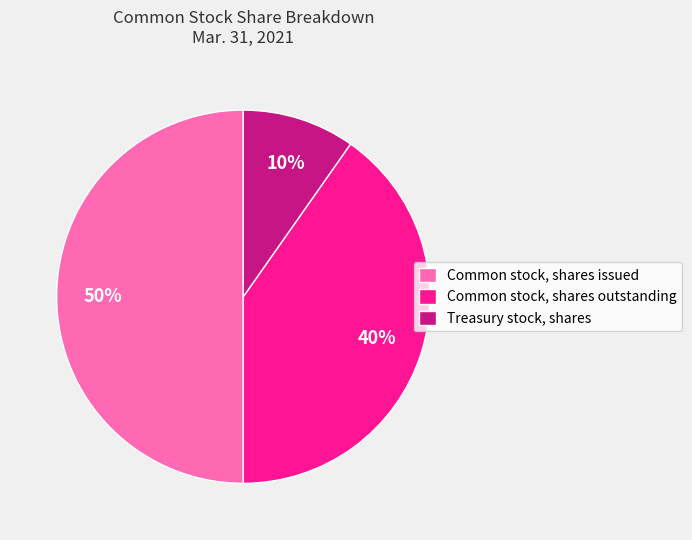

Rank the categories by value from lowest to highest.

Treasury stock, shares, Common stock, shares outstanding, Common stock, shares issued